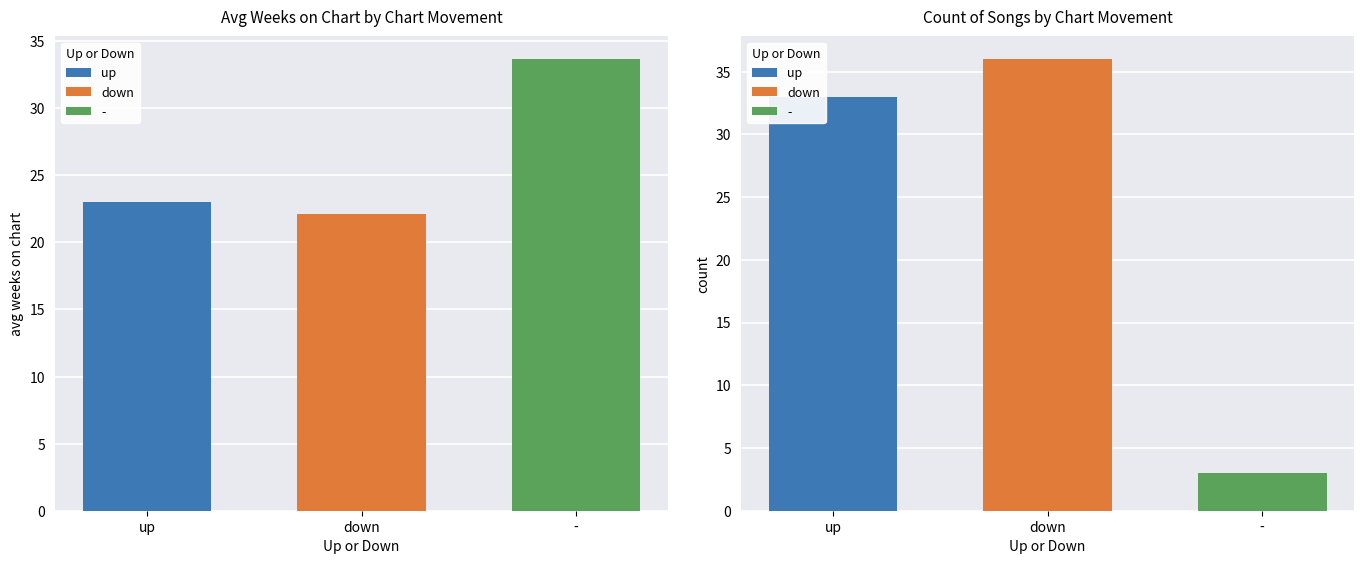

What is the difference between the avg_weeks_on_chart values at up and down?

0.9